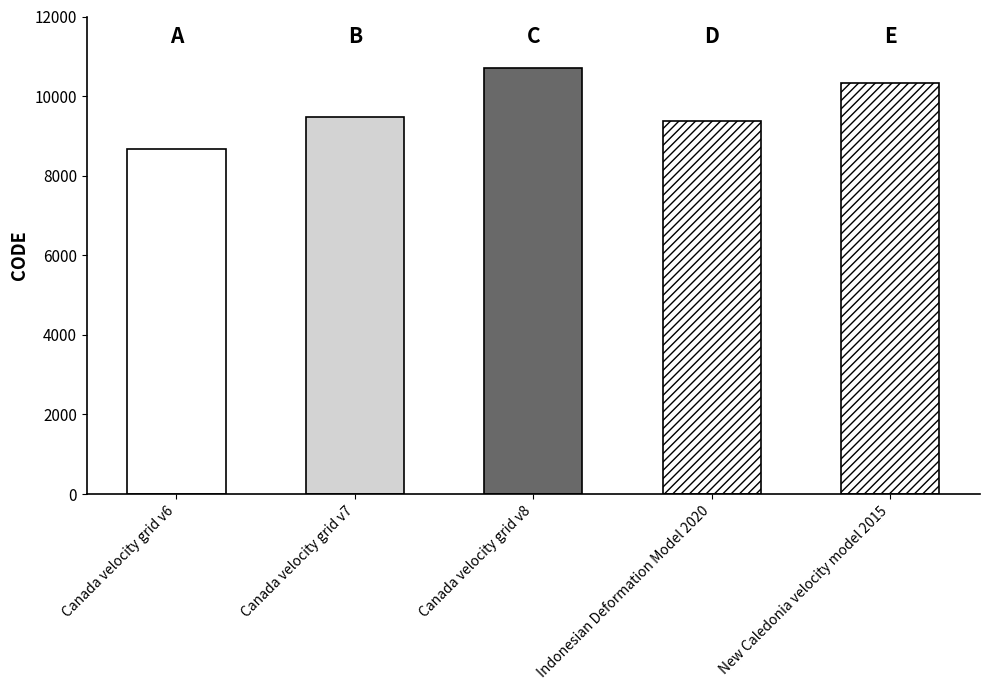

Which has a higher value, Canada velocity grid v8 or New Caledonia velocity model 2015?

Canada velocity grid v8